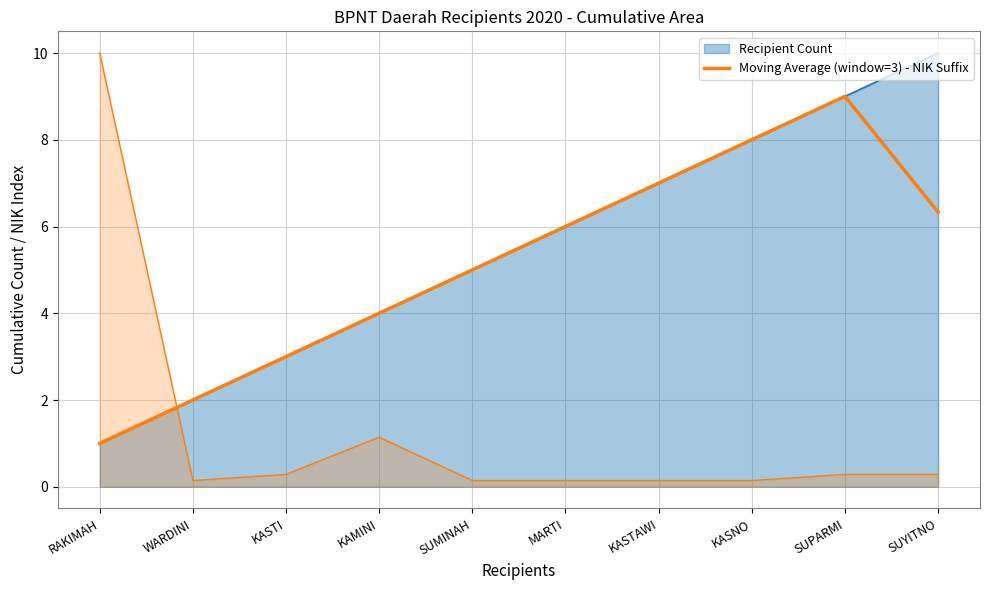

Is it true that the value at SUMINAH is 2.6?

False